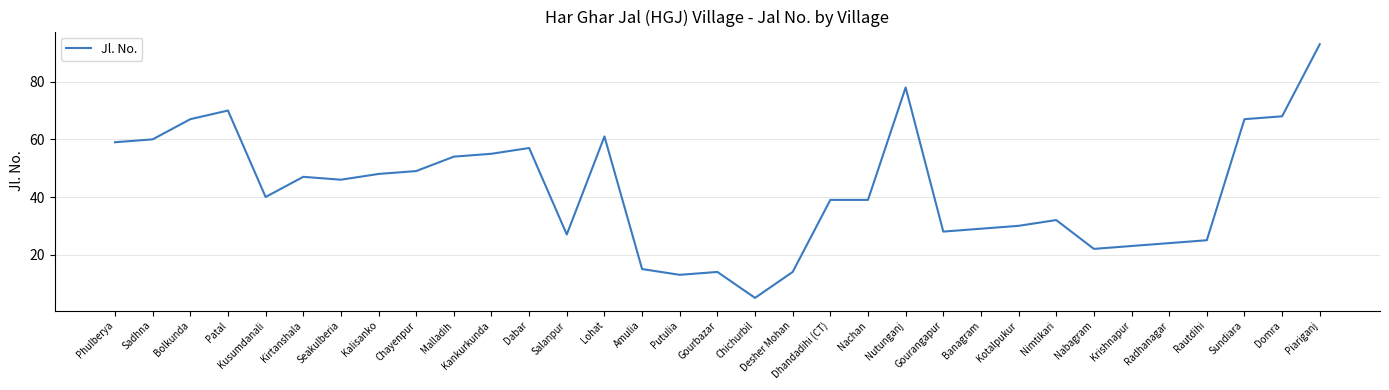

At which category does the chart reach its peak across all series?

Piariganj